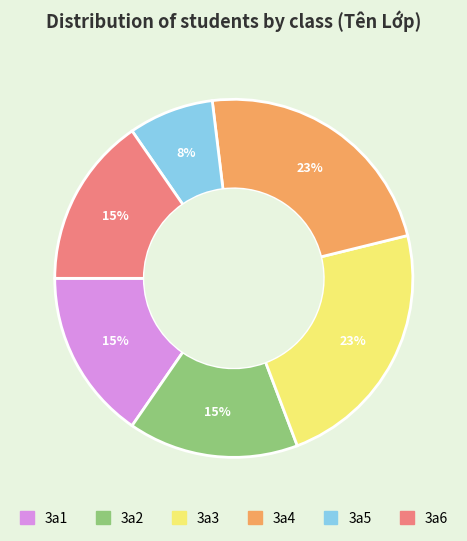

Which category has the smallest portion of the pie?

3a5